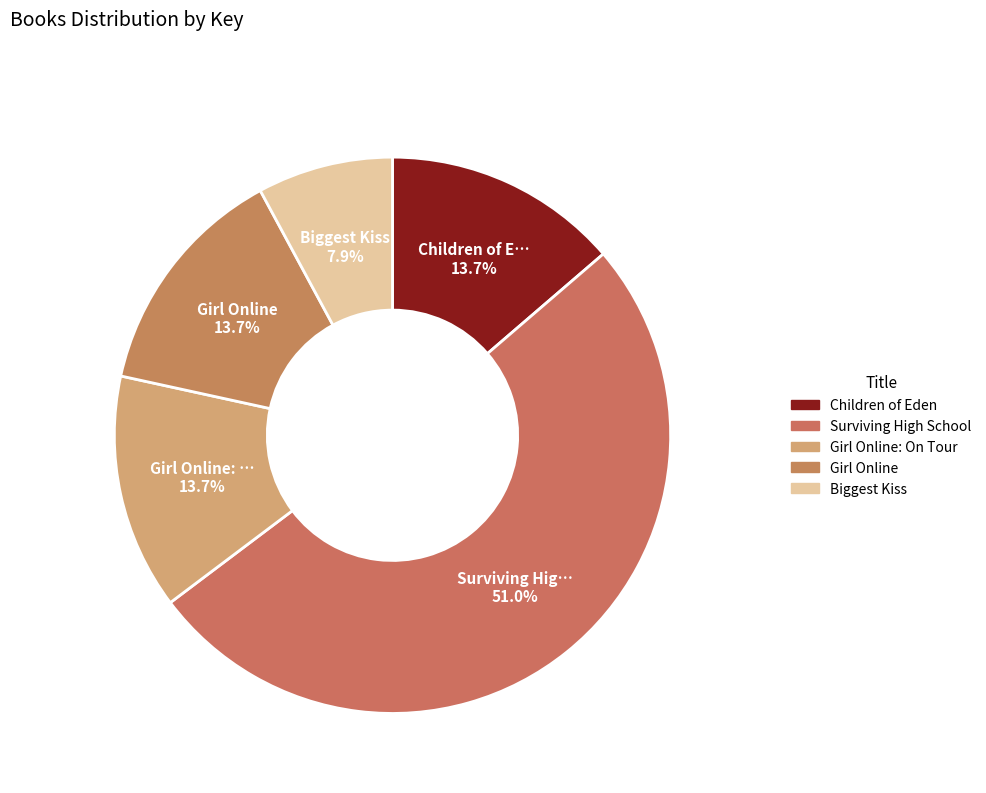

Combined, do Surviving High School and Girl Online: On Tour account for over 50%?

Yes